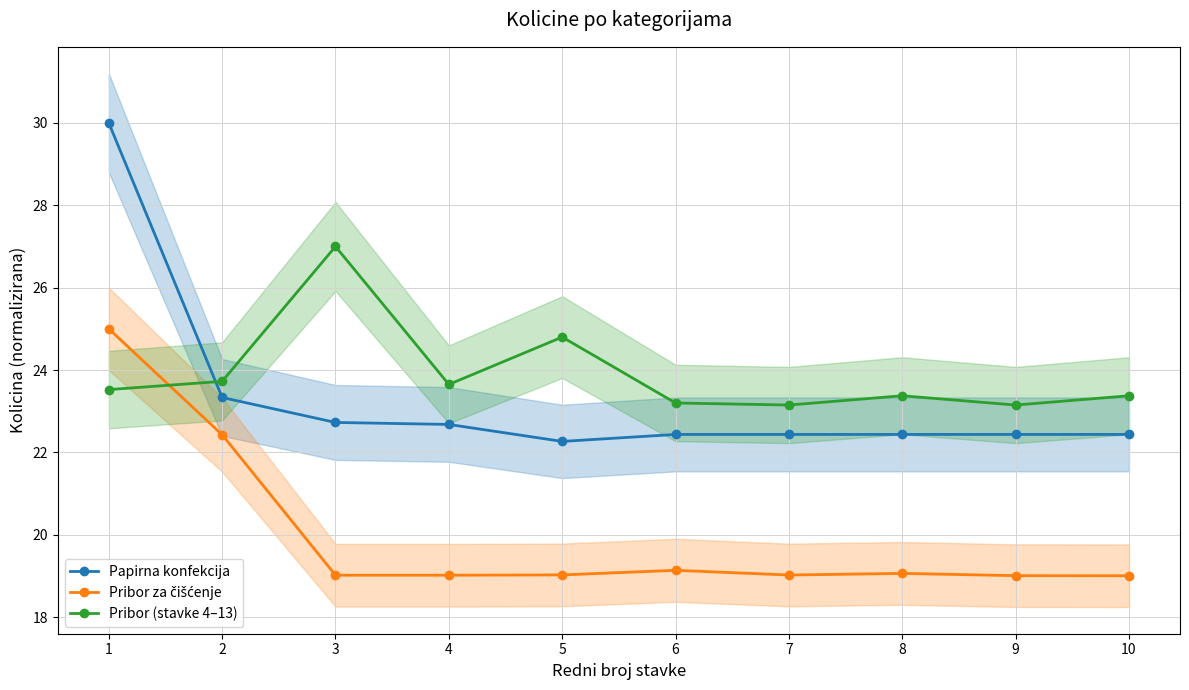

What is the sum of the Pribor (stavke 4–13) values at 4 and 3?

50.6